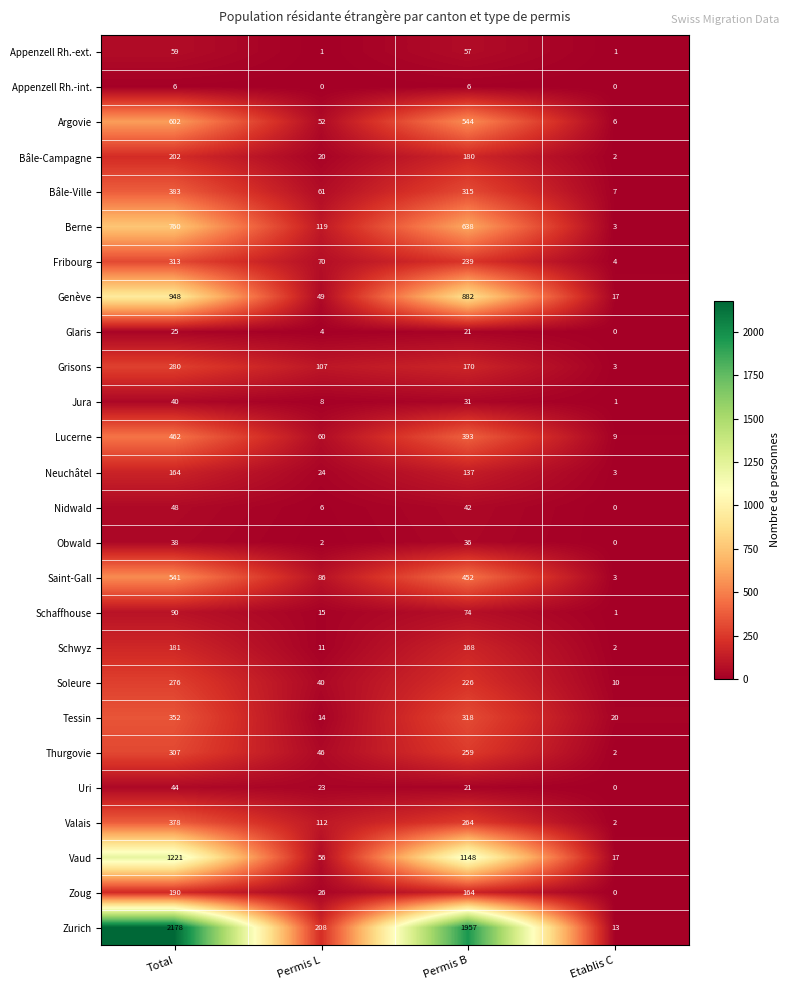

What value does the Lucerne series have at Permis L?

60